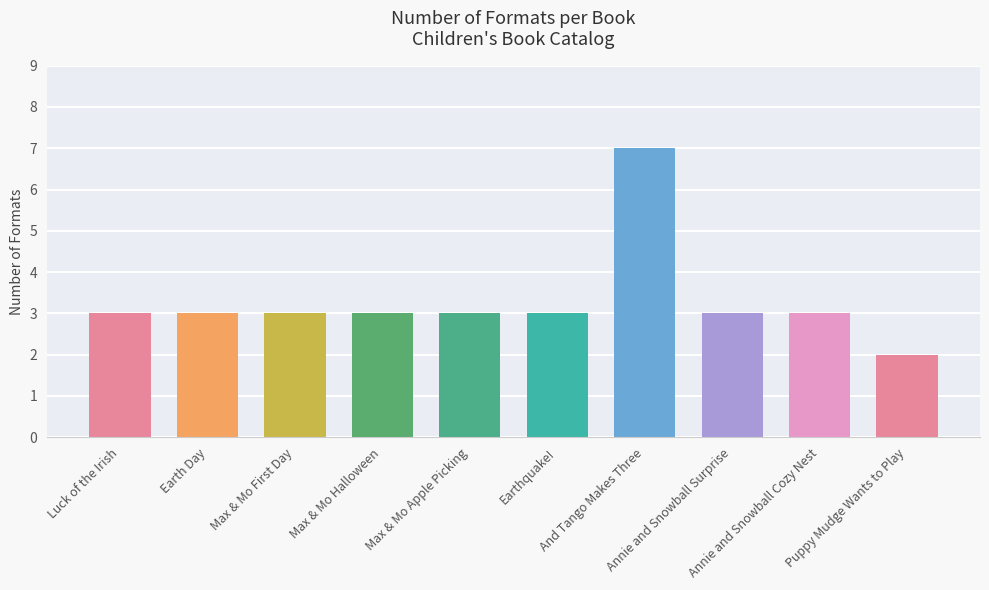

At which label is the value closest to 4?

Luck of the Irish